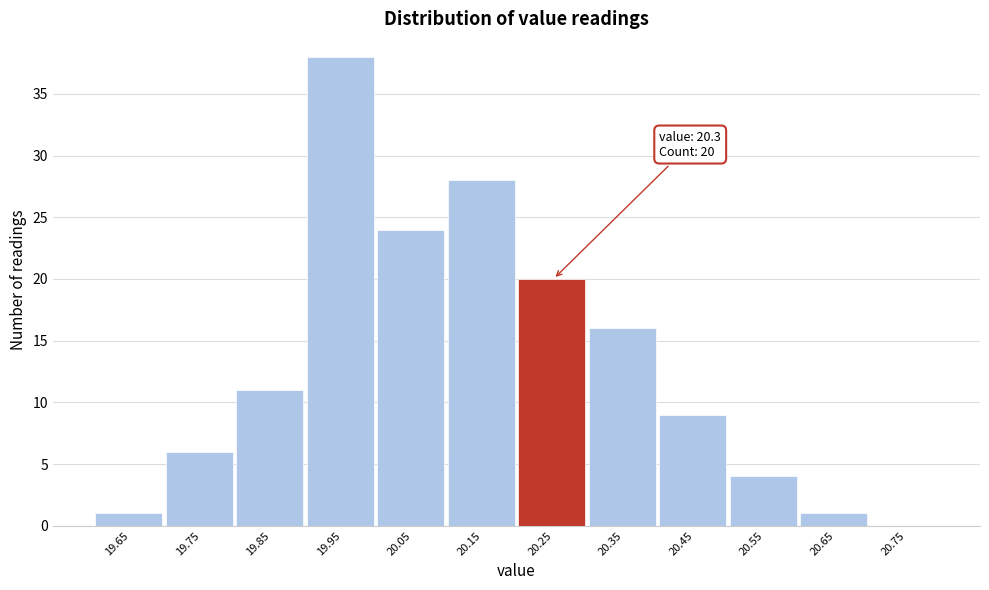

Reading left to right, transcribe all the data shown in this chart.

19.65=1	19.75=6	19.85=11	19.95=38	20.05=24	20.15=28	20.25=20	20.35=16	20.45=9	20.55=4	20.65=1	20.75=0